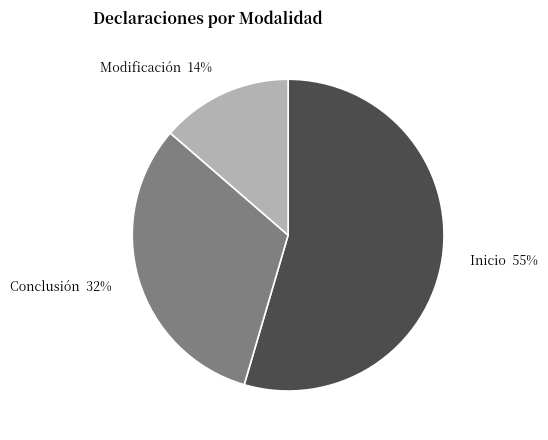

What is the ratio of the value at Modificación to the value at Conclusión?

0.4